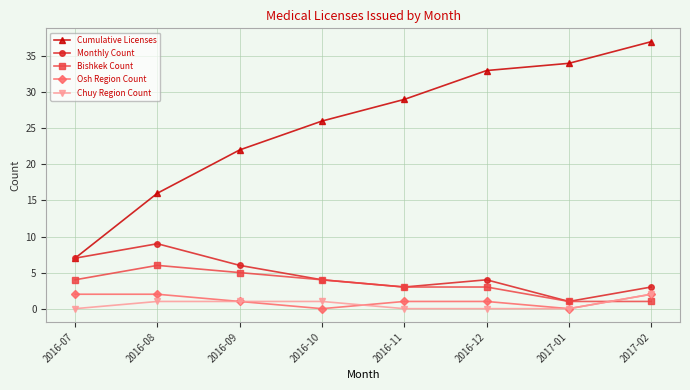

What is the label of the 5th point from the left?

2016-11